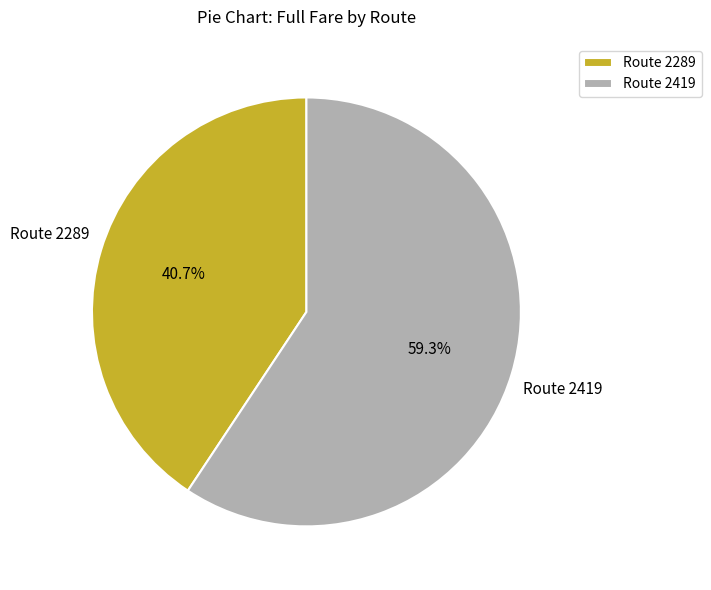

Does Route 2419 represent more than half of the total?

Yes